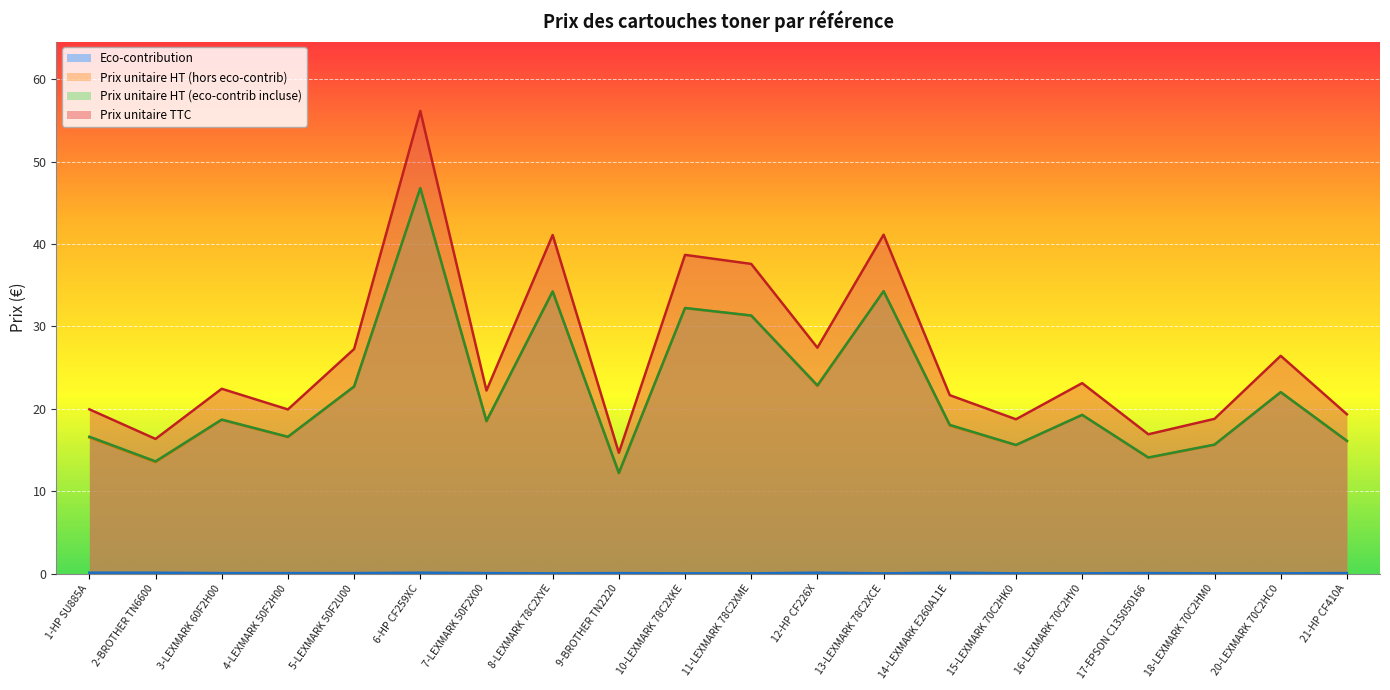

At which label does Prix unitaire HT (eco-contrib incluse) reach its peak?

6-HP CF259XC